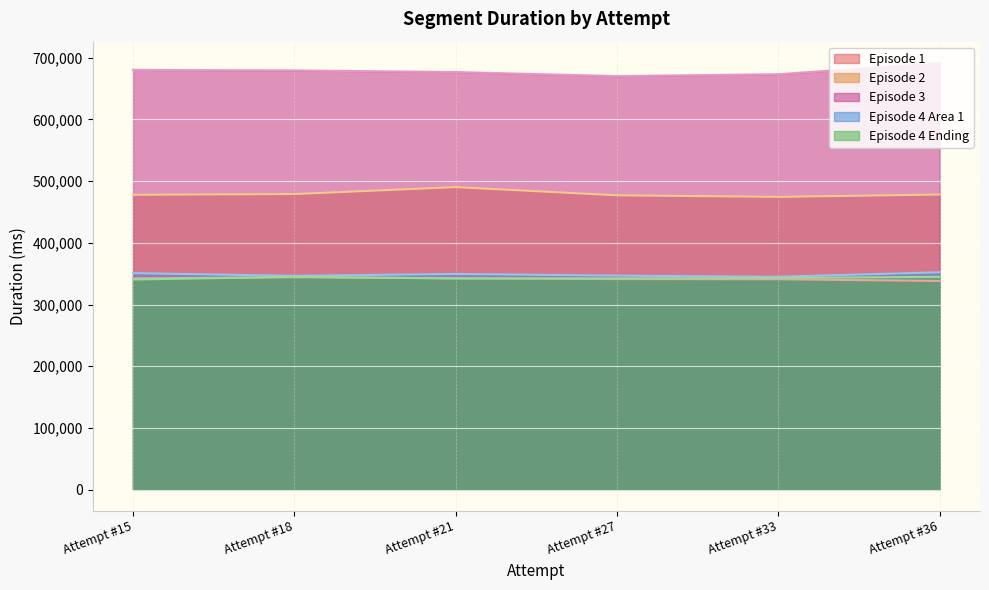

At which category does the chart reach its peak across all series?

Attempt #36